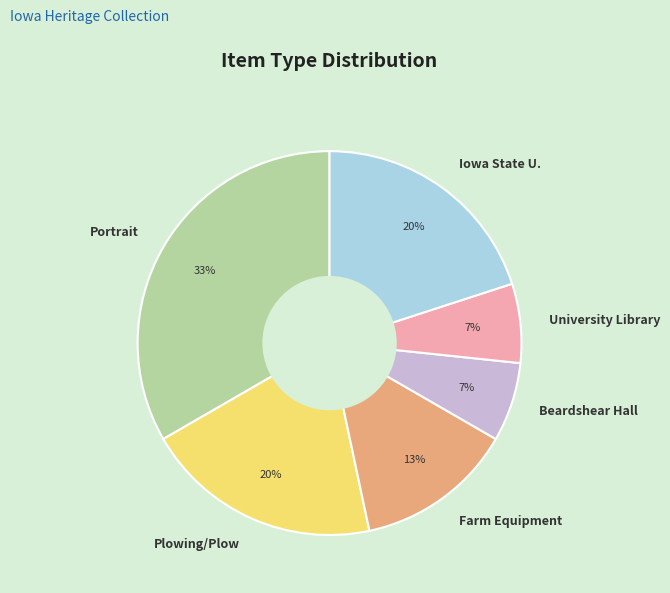

Is Plowing/Plow the majority of the pie?

No